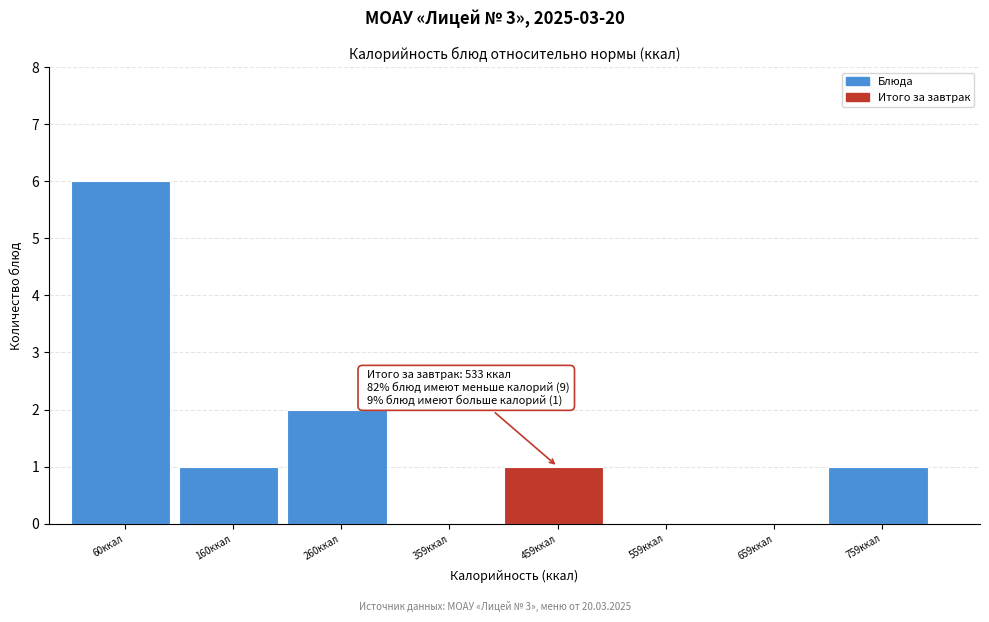

Reading left to right, transcribe all the data shown in this chart.

60ккал=6	160ккал=1	260ккал=2	359ккал=0	459ккал=1	559ккал=0	659ккал=0	759ккал=1